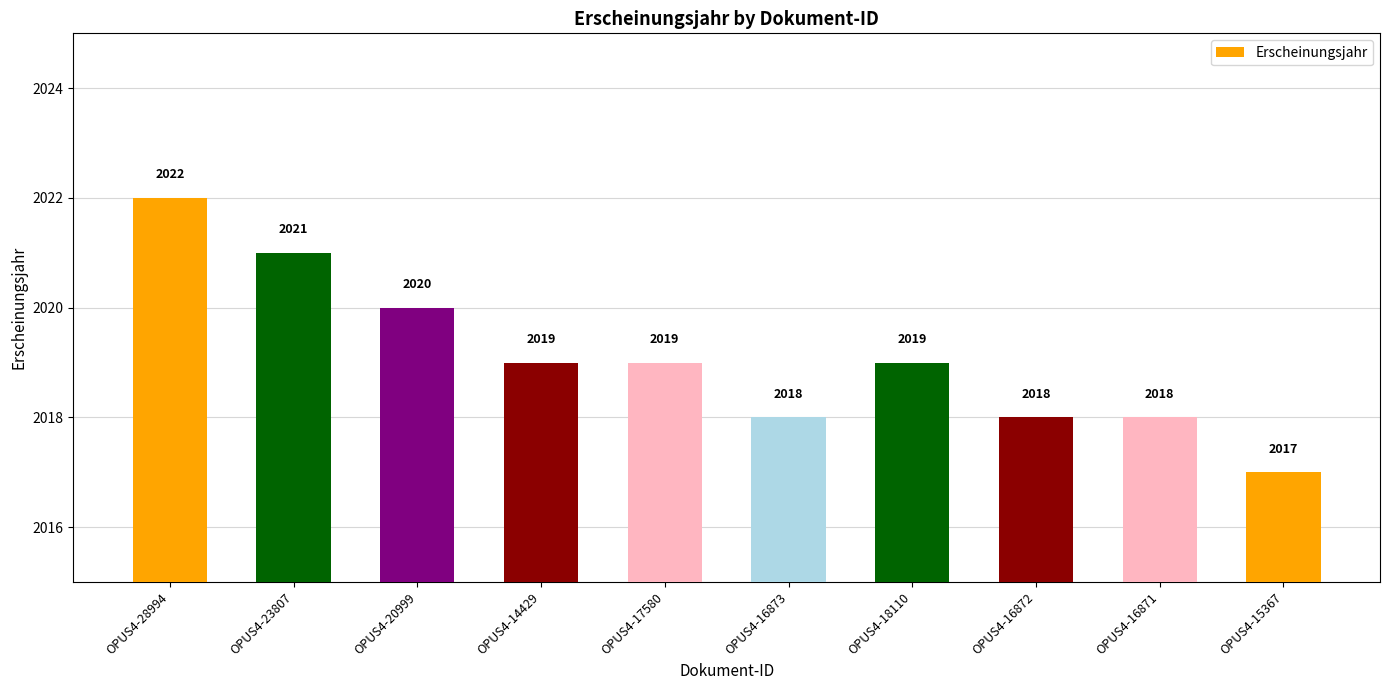

How many bars are there in total?

10